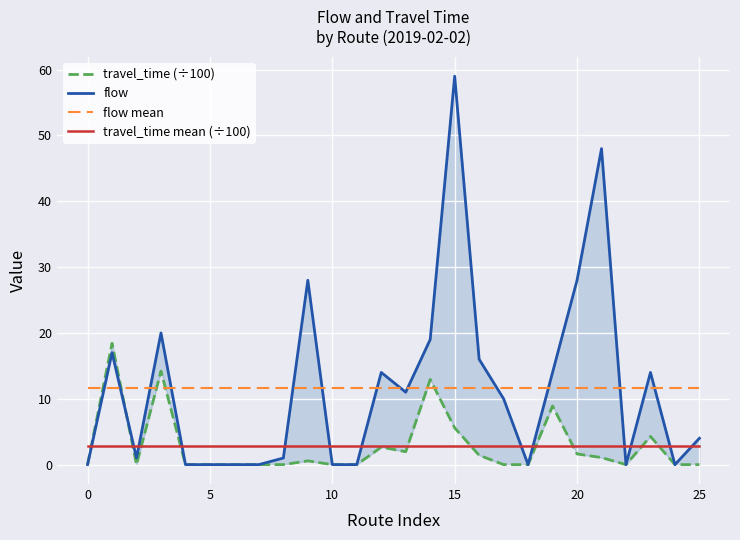

True or false: flow mean has a value of 6.9 at 25.

False